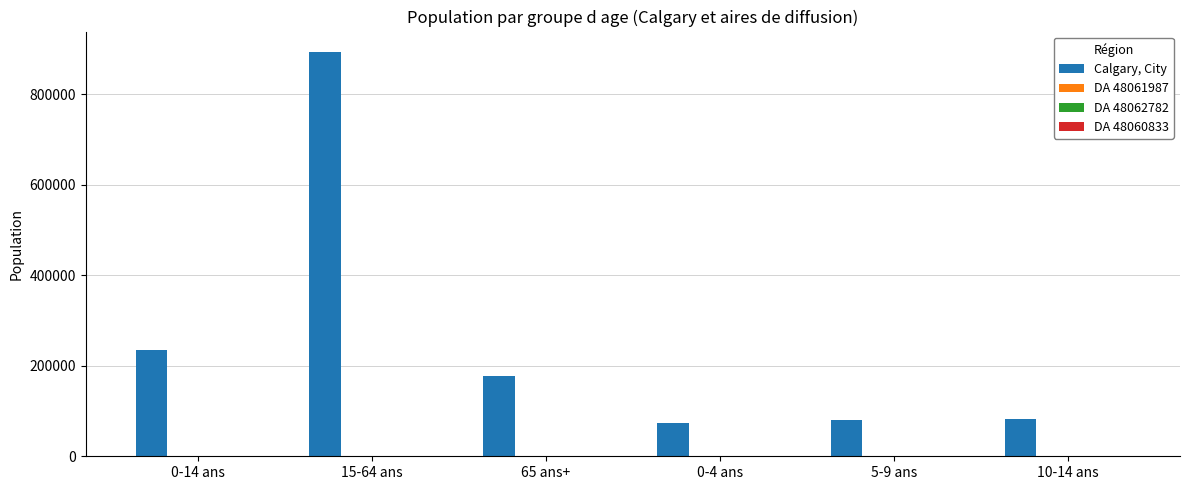

What is the maximum value shown in the chart?

893525